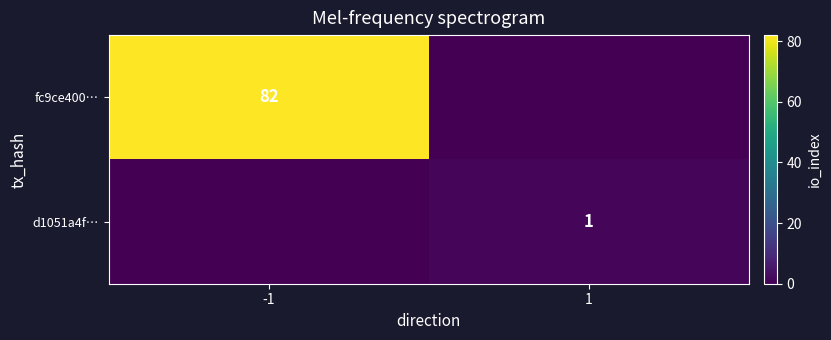

Is it true that fc9ce400… equals 134 at -1?

False